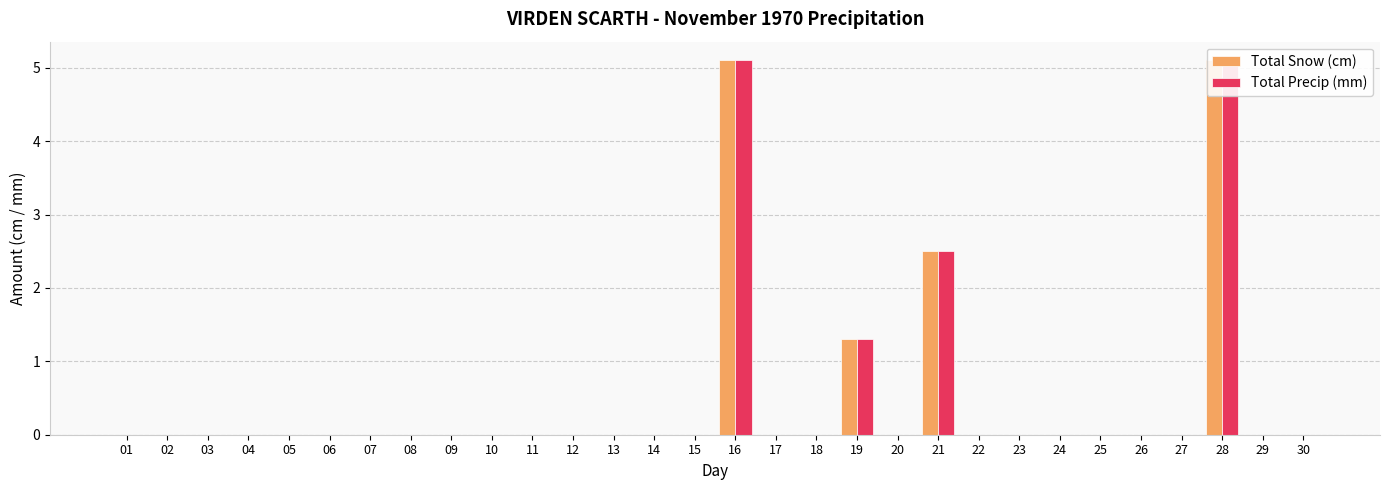

The Total Snow (cm) series shows 3.5 at 01. True or false?

False